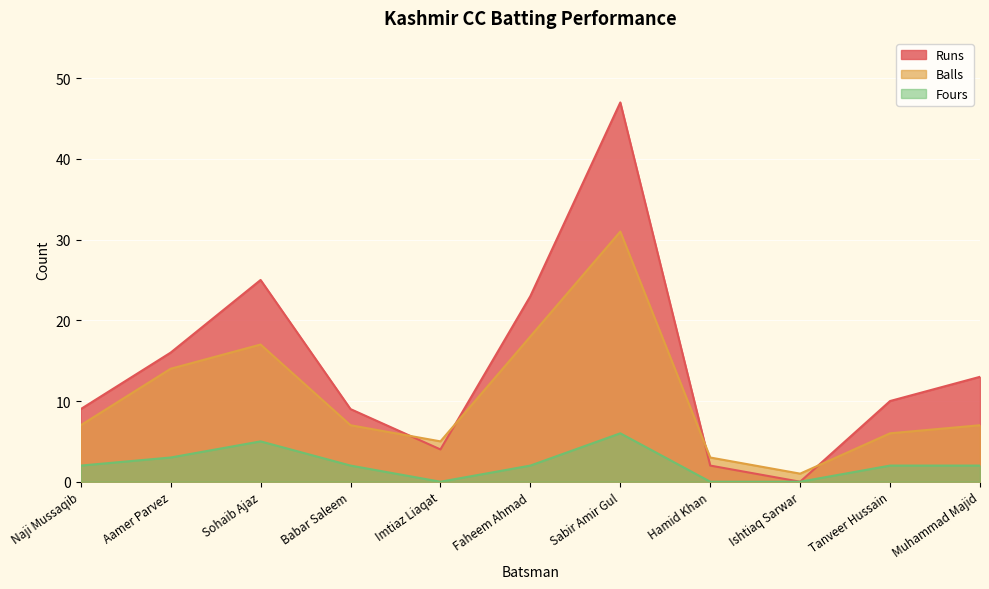

What are all the series names shown in the legend?

Runs, Balls, Fours